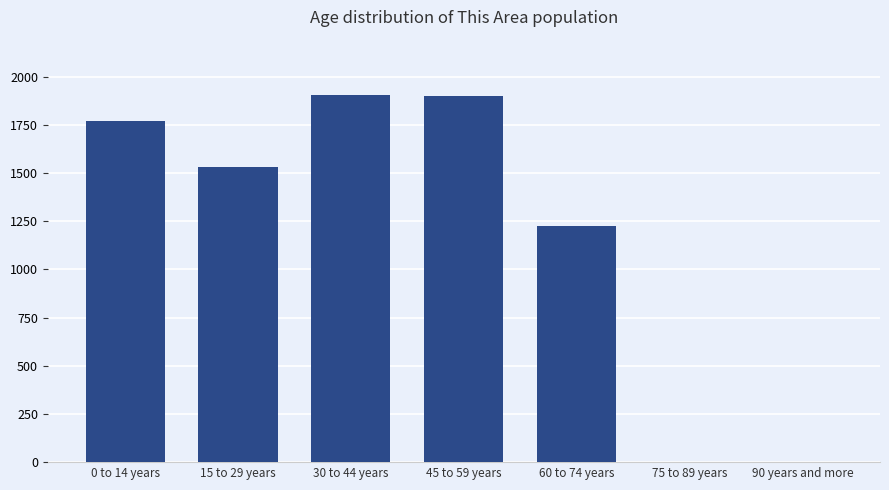

What is the greatest value displayed?

1907